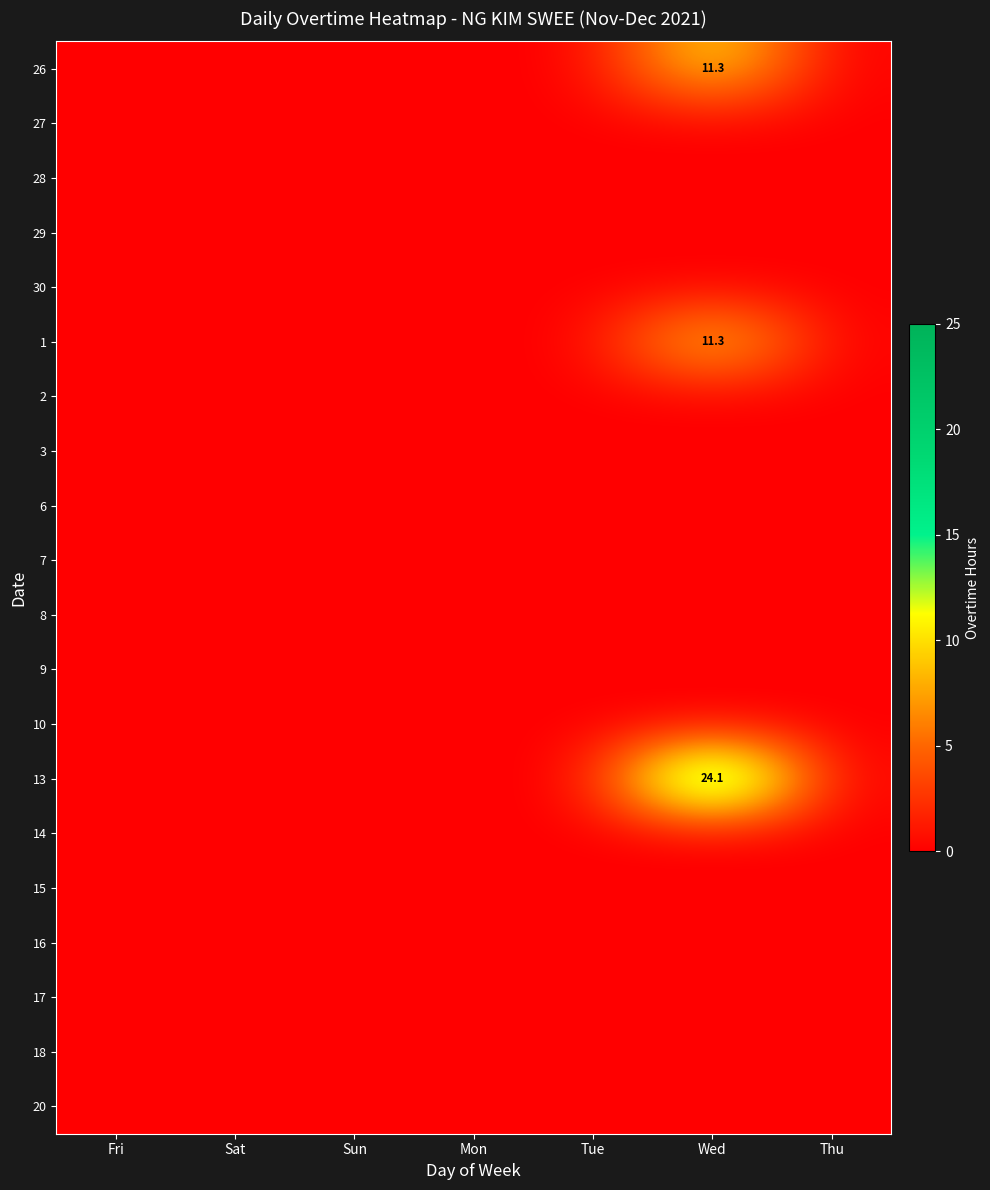

Count the number of categories in the chart.

7